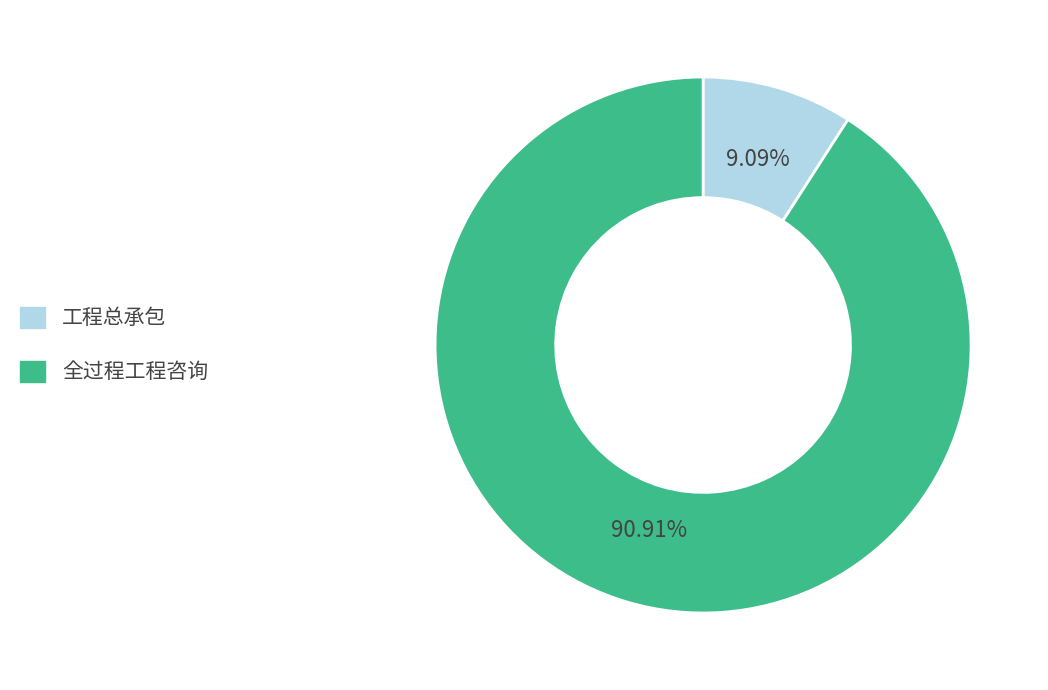

What is the majority slice?

全过程工程咨询